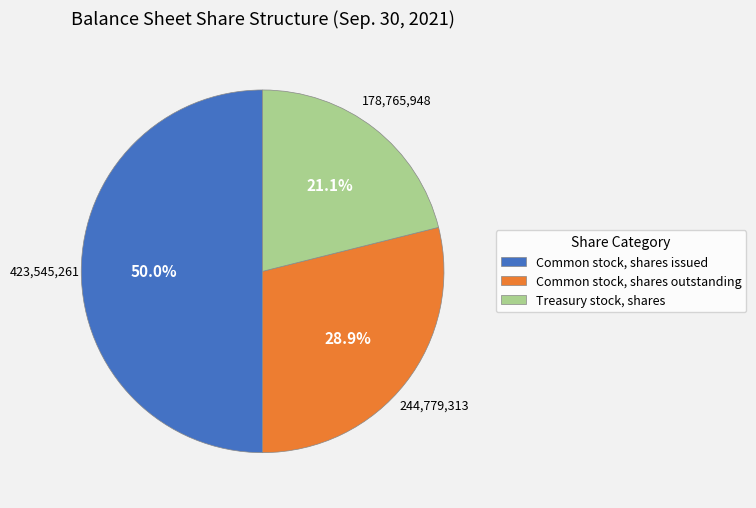

Does Common stock, shares outstanding represent more than half of the total?

No